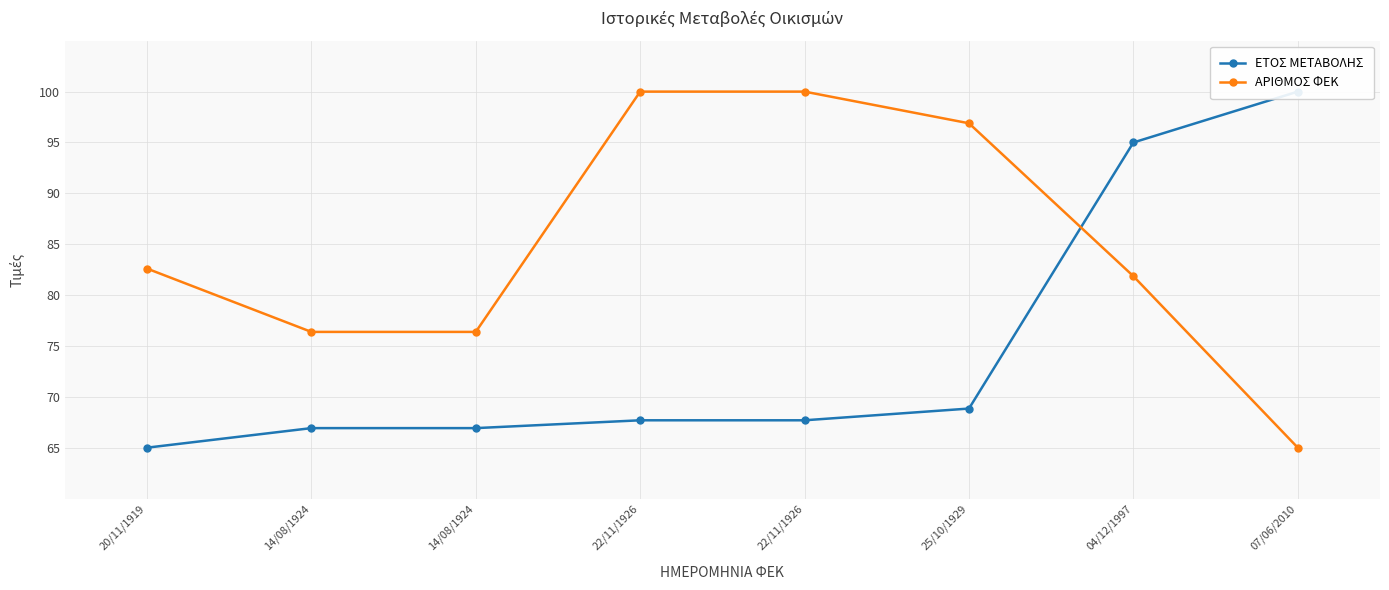

What is the difference between the highest and lowest values at 07/06/2010?

35.0